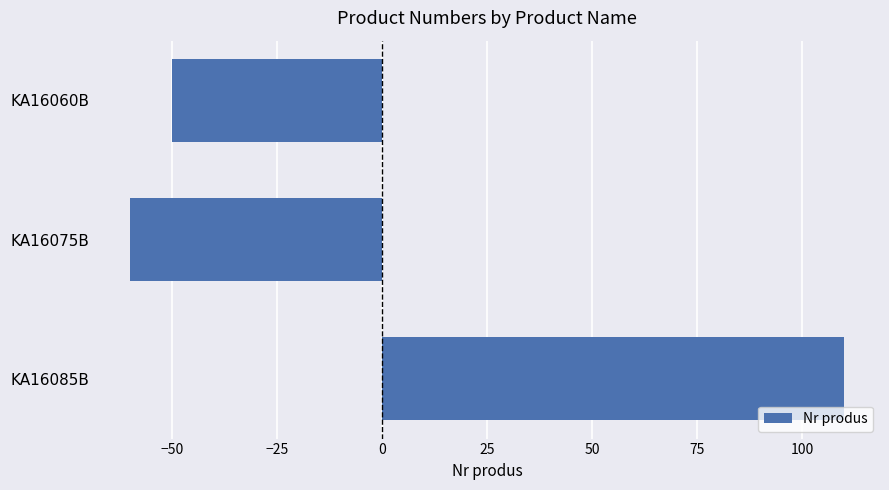

Count the number of values greater than -50.

1